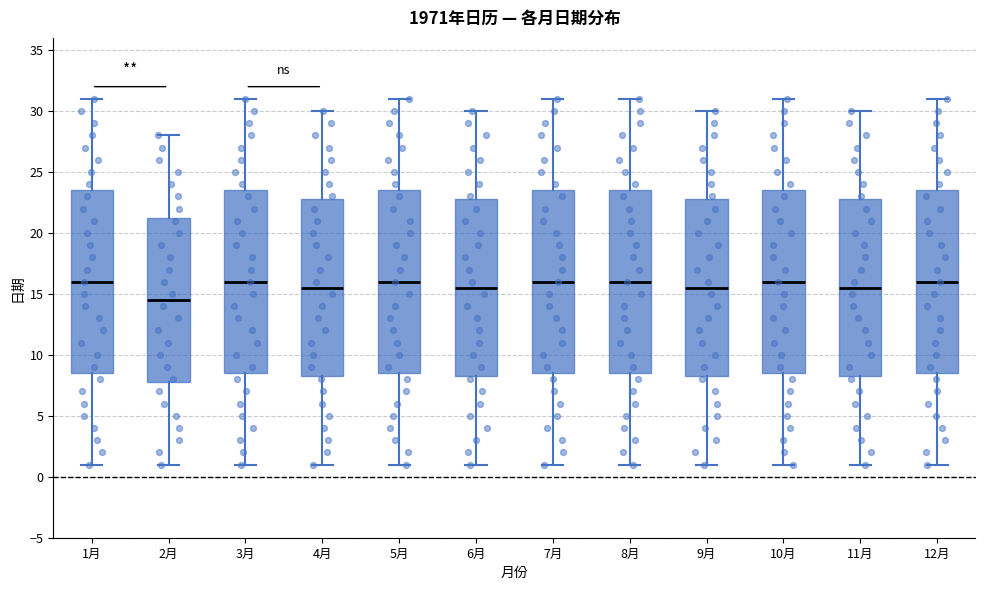

Reading left to right, read every box against the y-axis: the position of its median line, the range the box covers, and the ends of its whiskers. The values are not printed on the chart, so give them approximately, as read against the axis.

1月: median 16.0, box 8.5 to 23.5, whiskers 1.0 to 31.0
2月: median 14.5, box 8.0 to 21.5, whiskers 1.0 to 28.0
3月: median 16.0, box 8.5 to 23.5, whiskers 1.0 to 31.0
4月: median 15.5, box 8.5 to 23.0, whiskers 1.0 to 30.0
5月: median 16.0, box 8.5 to 23.5, whiskers 1.0 to 31.0
6月: median 15.5, box 8.5 to 23.0, whiskers 1.0 to 30.0
7月: median 16.0, box 8.5 to 23.5, whiskers 1.0 to 31.0
8月: median 16.0, box 8.5 to 23.5, whiskers 1.0 to 31.0
9月: median 15.5, box 8.5 to 23.0, whiskers 1.0 to 30.0
10月: median 16.0, box 8.5 to 23.5, whiskers 1.0 to 31.0
11月: median 15.5, box 8.5 to 23.0, whiskers 1.0 to 30.0
12月: median 16.0, box 8.5 to 23.5, whiskers 1.0 to 31.0